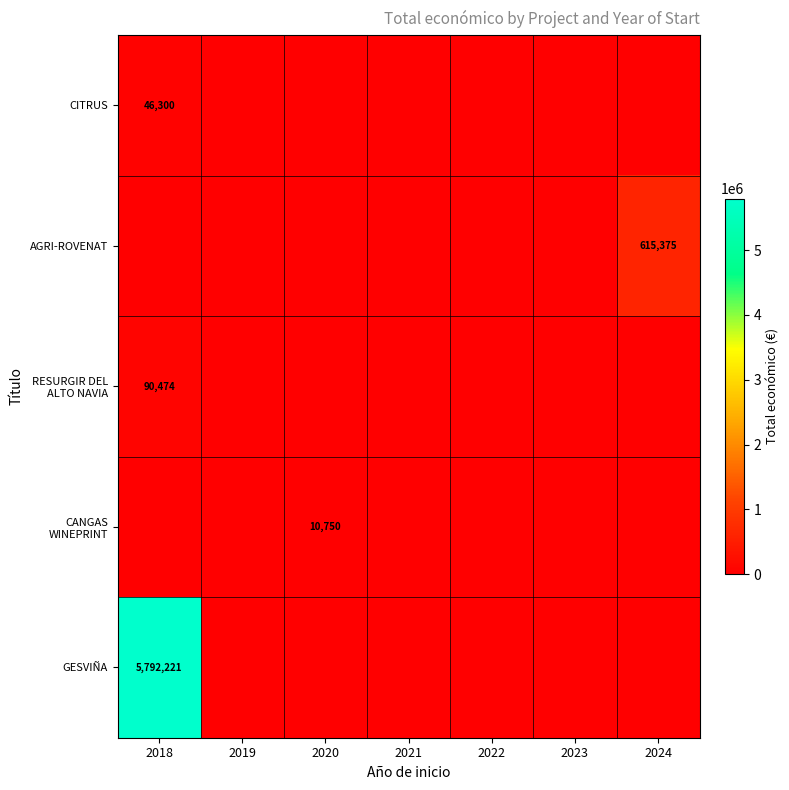

What is the total value across all series at 2018?

5928995